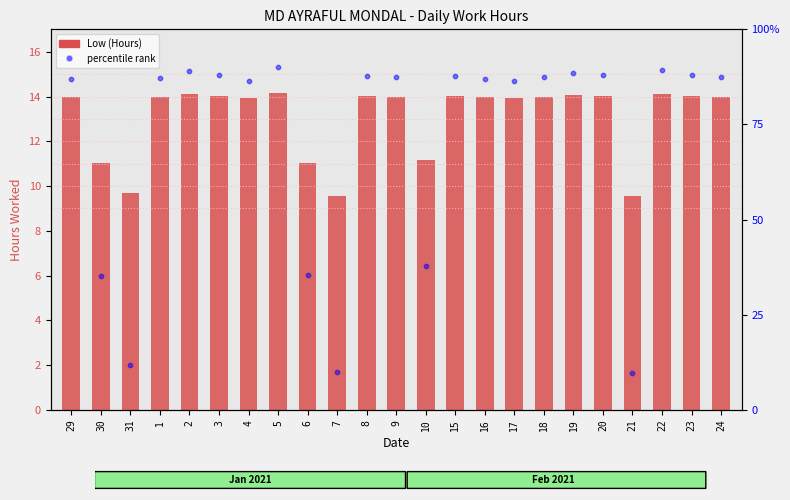

Which series has the largest Y range (max minus min)?

percentile rank